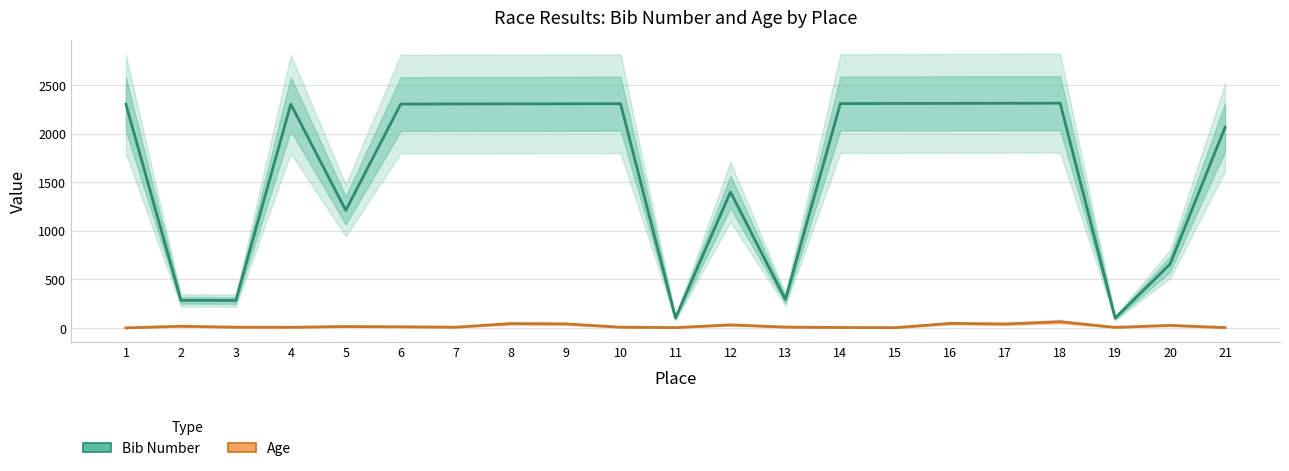

Rank the series by their maximum value, from highest to lowest.

Bib Number, Age